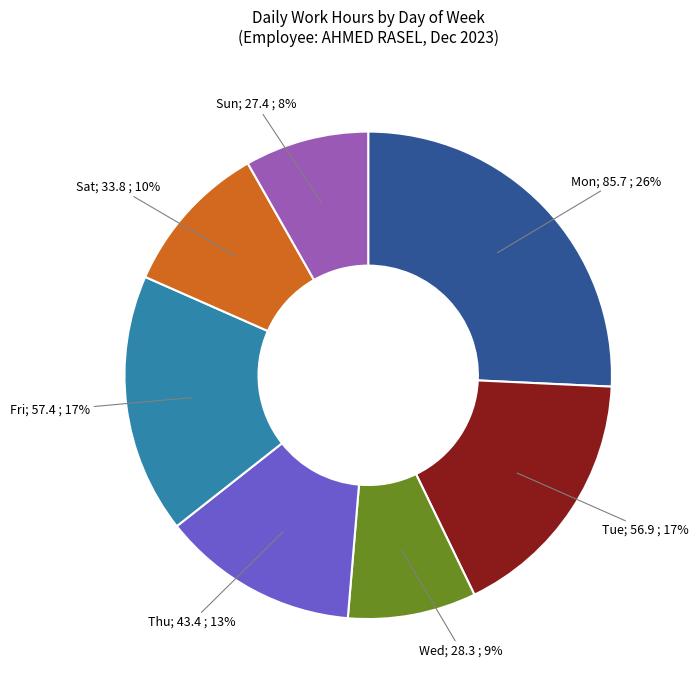

Is there any slice that represents more than half of the pie?

No